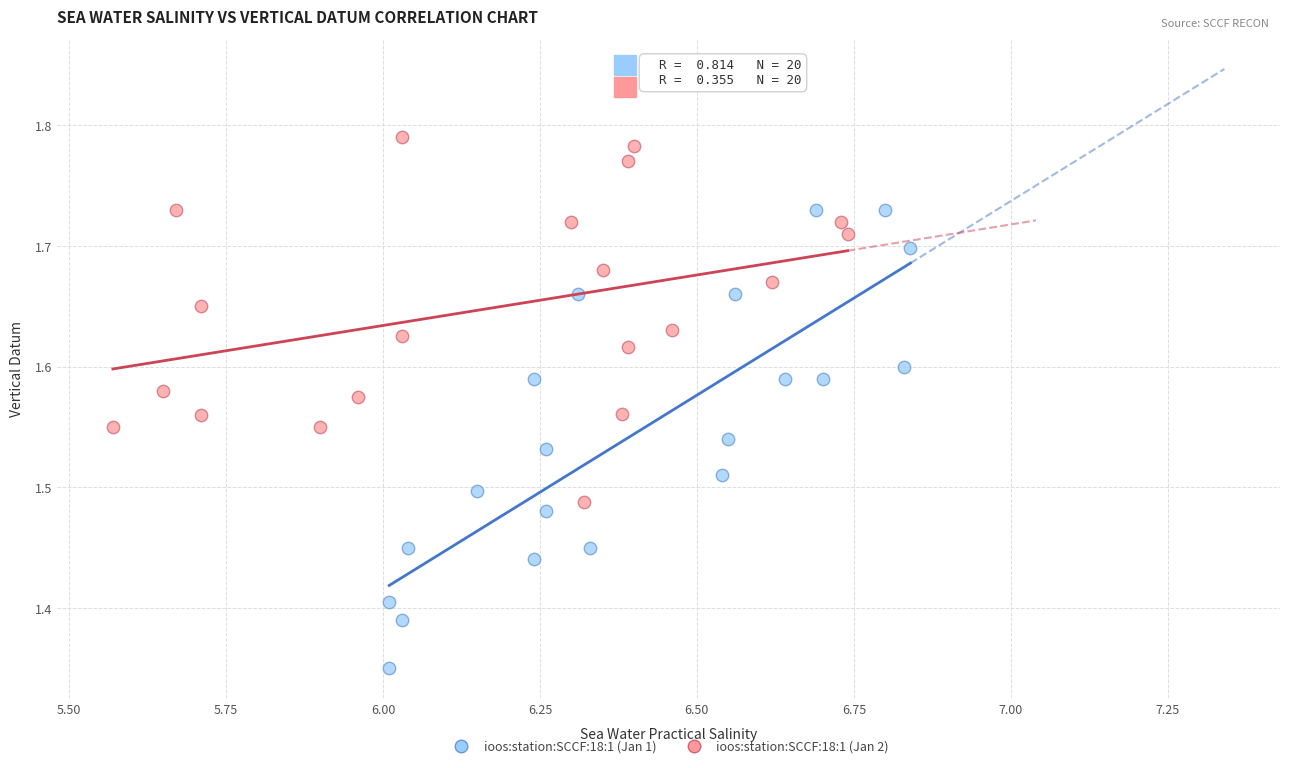

Which series contains the highest Y value?

ioos:station:SCCF:18:1 (Jan 2)